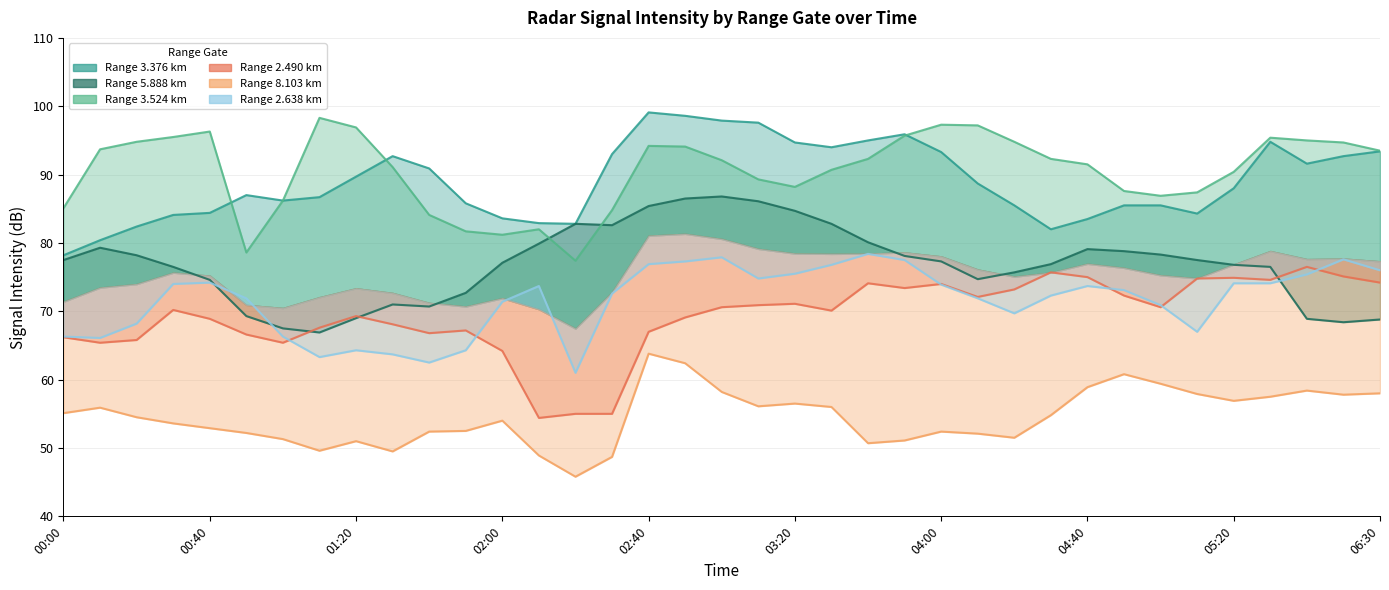

At which category does 3.524 reach its first local valley?

2011/01/21 00:50